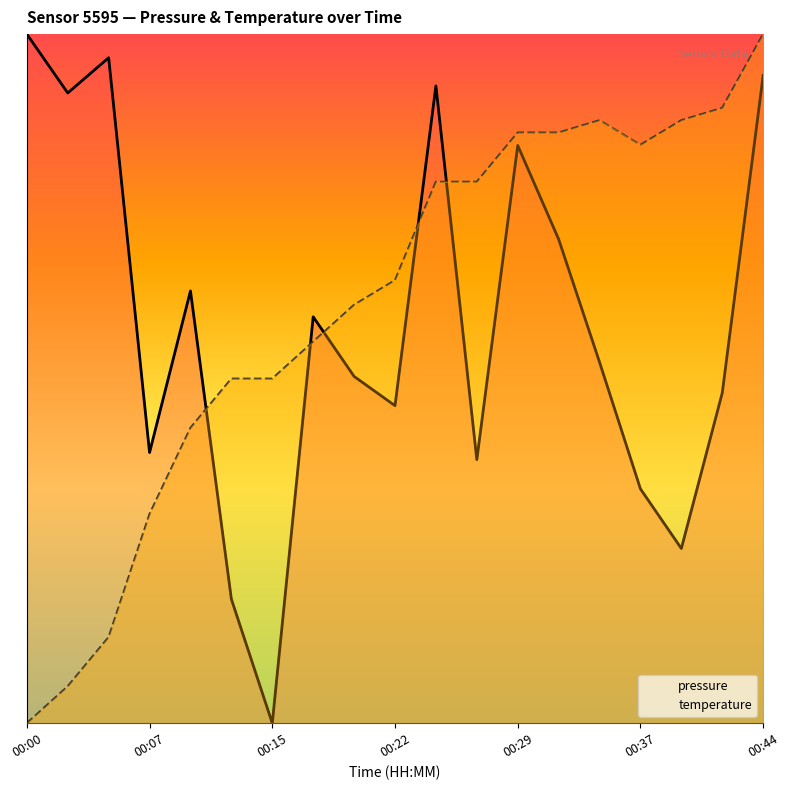

What is the difference between the highest and lowest values at 00:29?

0.2